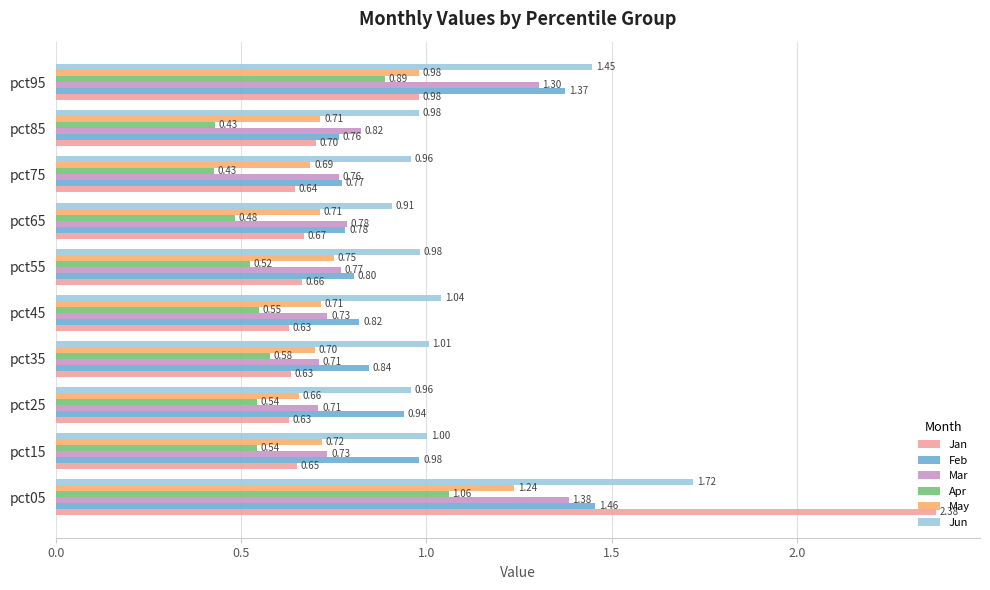

Between pct35 and pct85, which series saw the biggest shift?

Apr